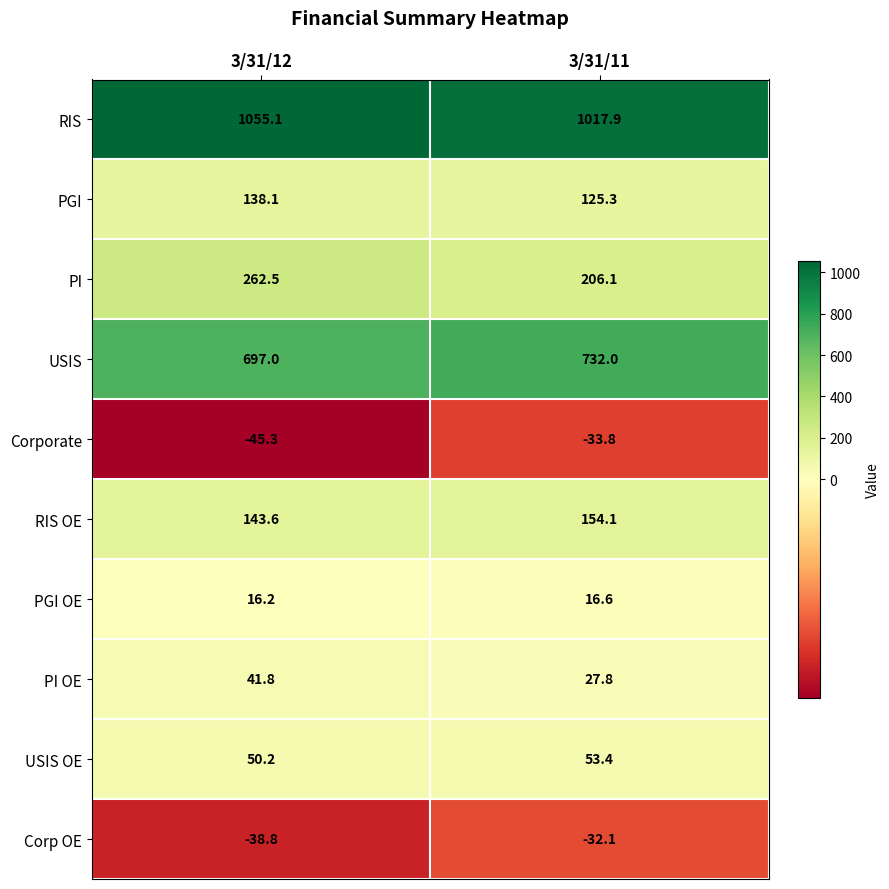

Reading left to right, list all the values displayed in this chart.

RIS: 3/31/12=1055.1	3/31/11=1017.9
PGI: 3/31/12=138.1	3/31/11=125.3
PI: 3/31/12=262.5	3/31/11=206.1
USIS: 3/31/12=697.0	3/31/11=732.0
Corporate: 3/31/12=-45.3	3/31/11=-33.8
RIS OE: 3/31/12=143.6	3/31/11=154.1
PGI OE: 3/31/12=16.2	3/31/11=16.6
PI OE: 3/31/12=41.8	3/31/11=27.8
USIS OE: 3/31/12=50.2	3/31/11=53.4
Corp OE: 3/31/12=-38.8	3/31/11=-32.1